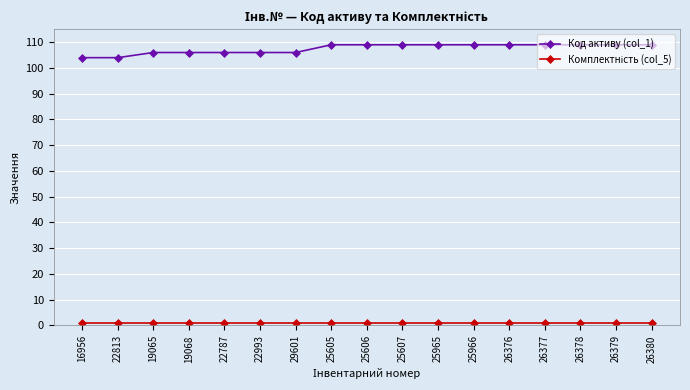

Which series has the largest total across all categories?

Код активу (col_1)